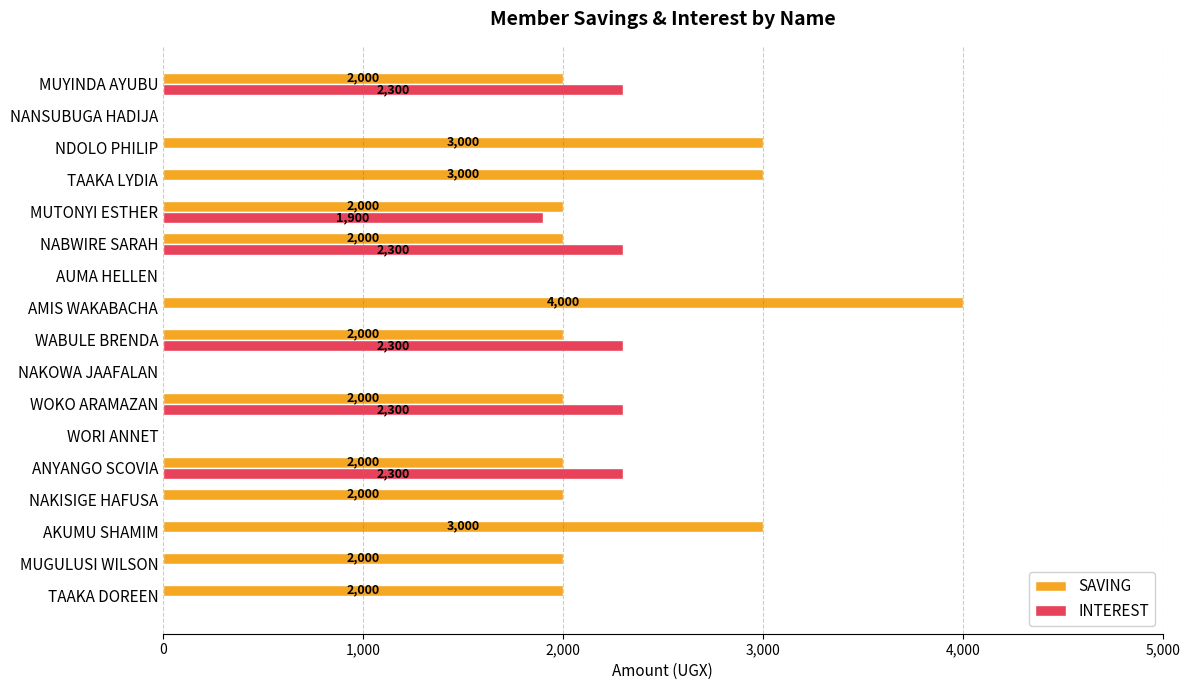

True or false: SAVING has a value of 2000 at MUTONYI ESTHER.

True